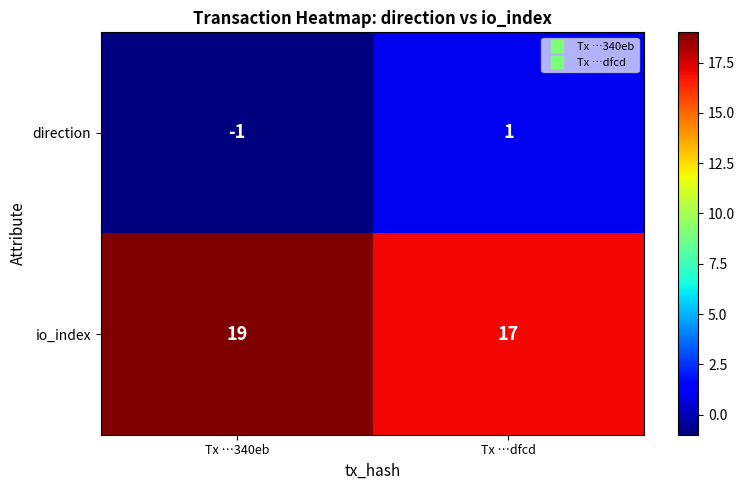

What is the total value across all series at Tx …dfcd?

18